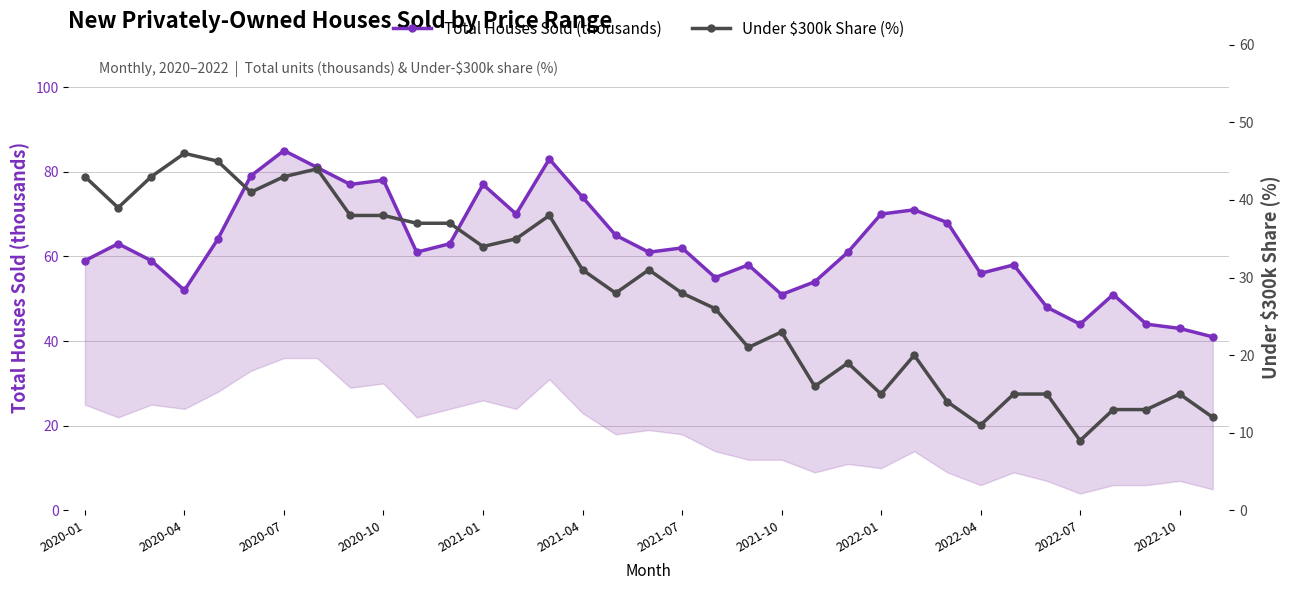

What is the lowest value of the Total Houses Sold (thousands) series?

41